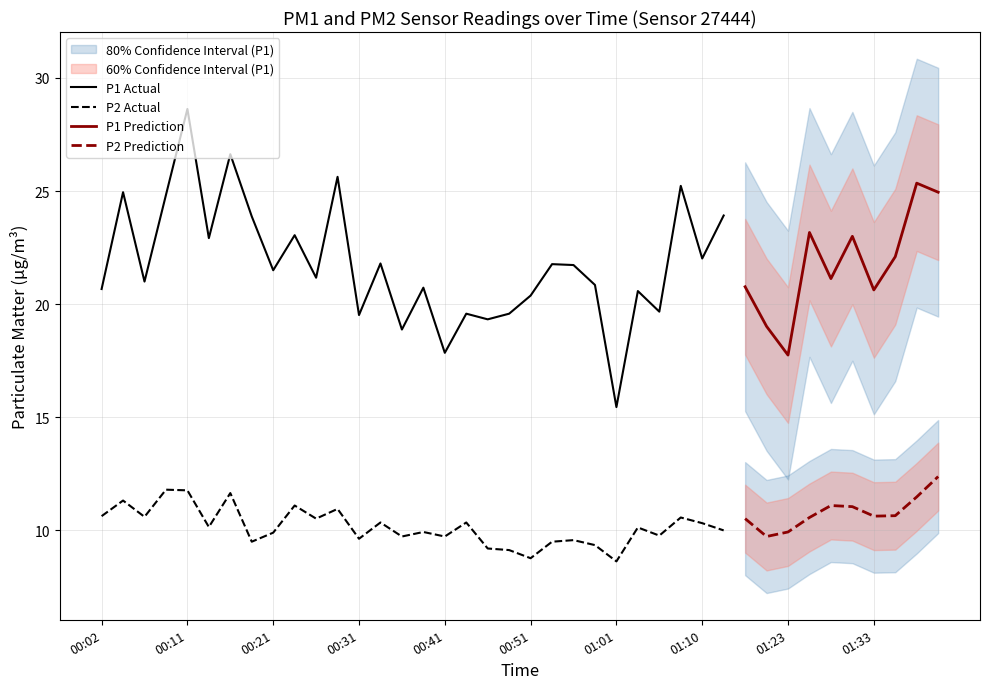

Rank the series by their average value, from lowest to highest.

P2, P1